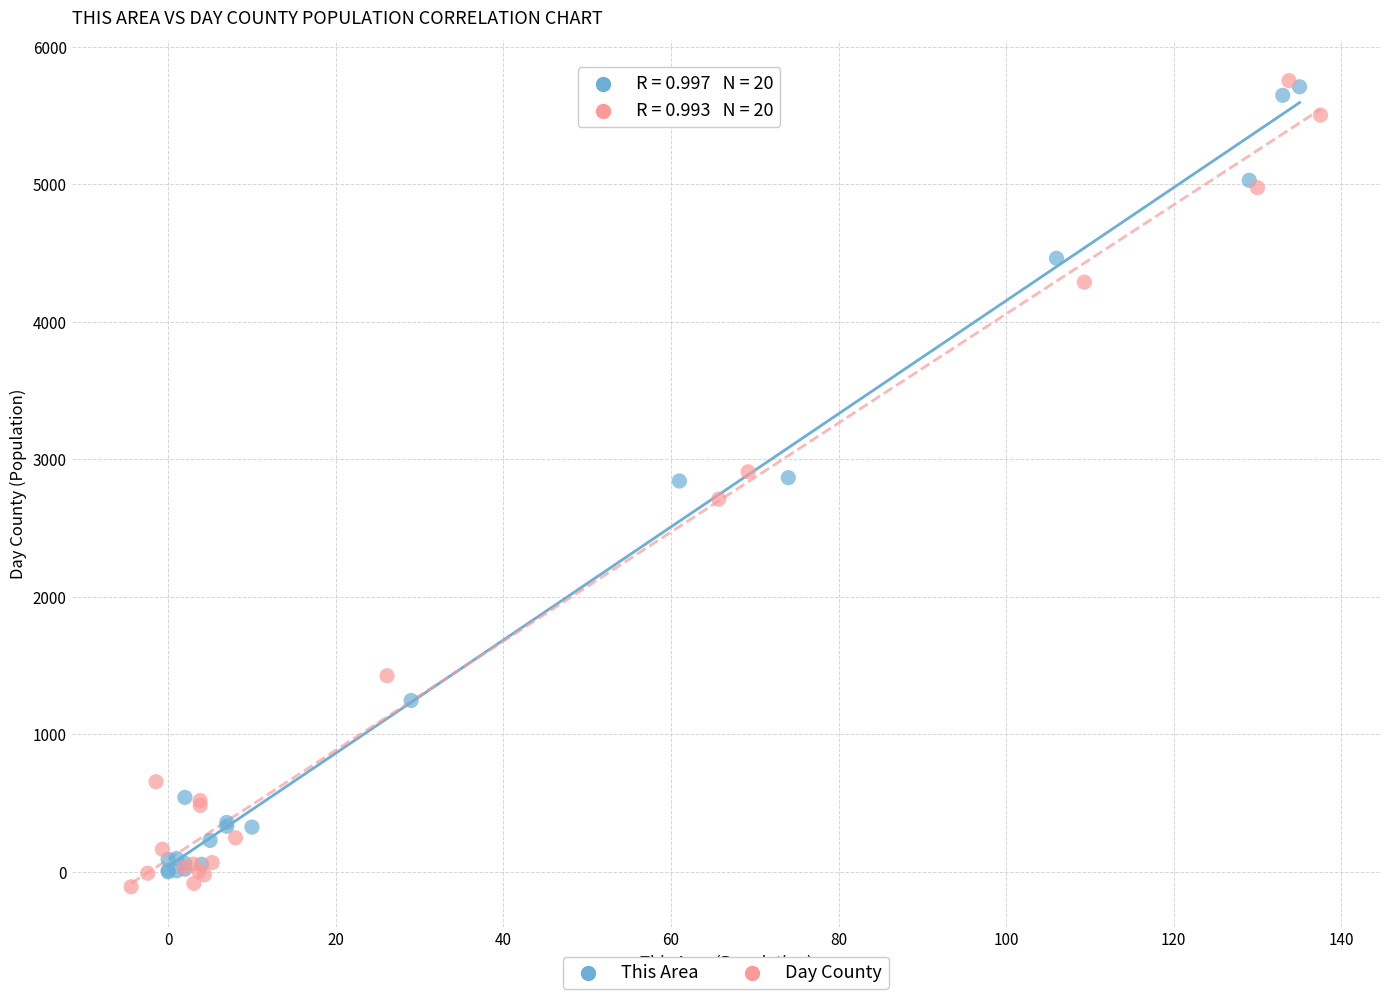

What are all the series names shown in the legend?

This Area, Day County